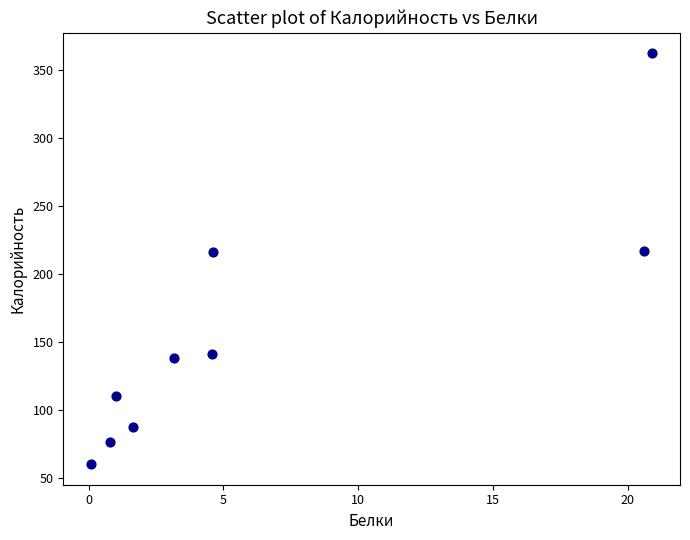

What is the range of X values (max minus min)?

20.8